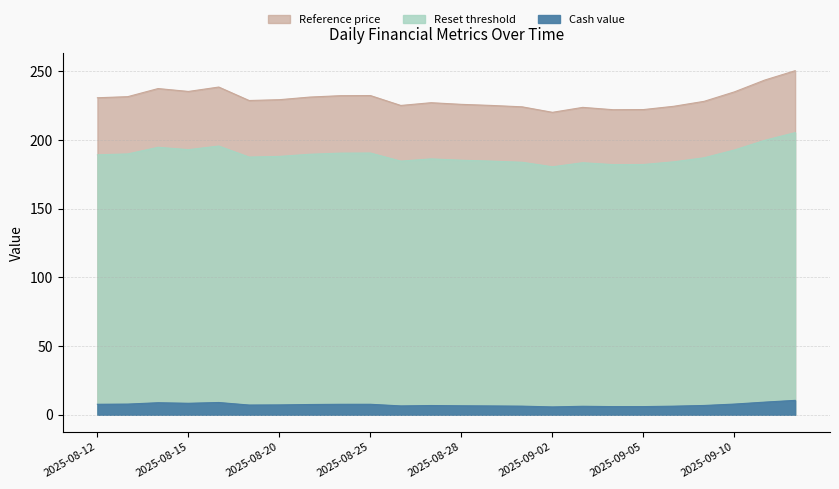

What is the average value of the Reset threshold series?

230.3